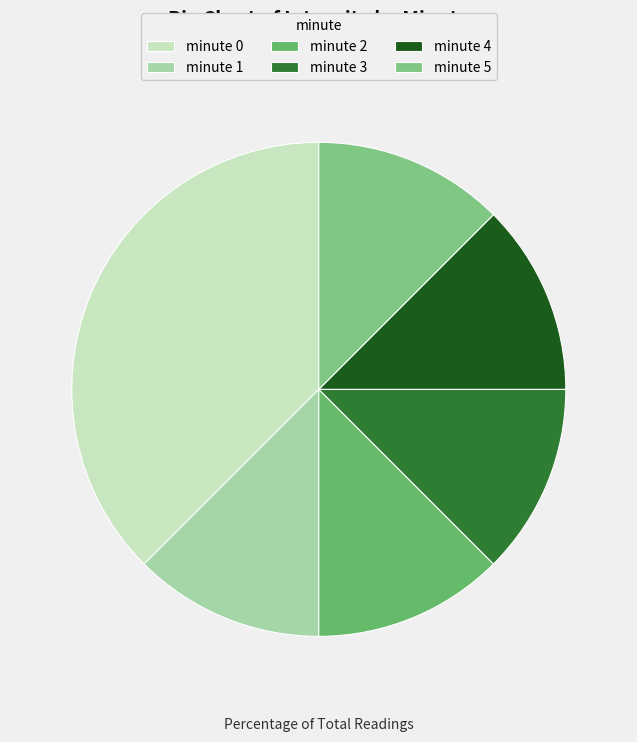

What is the smallest slice in the pie chart?

minute 1